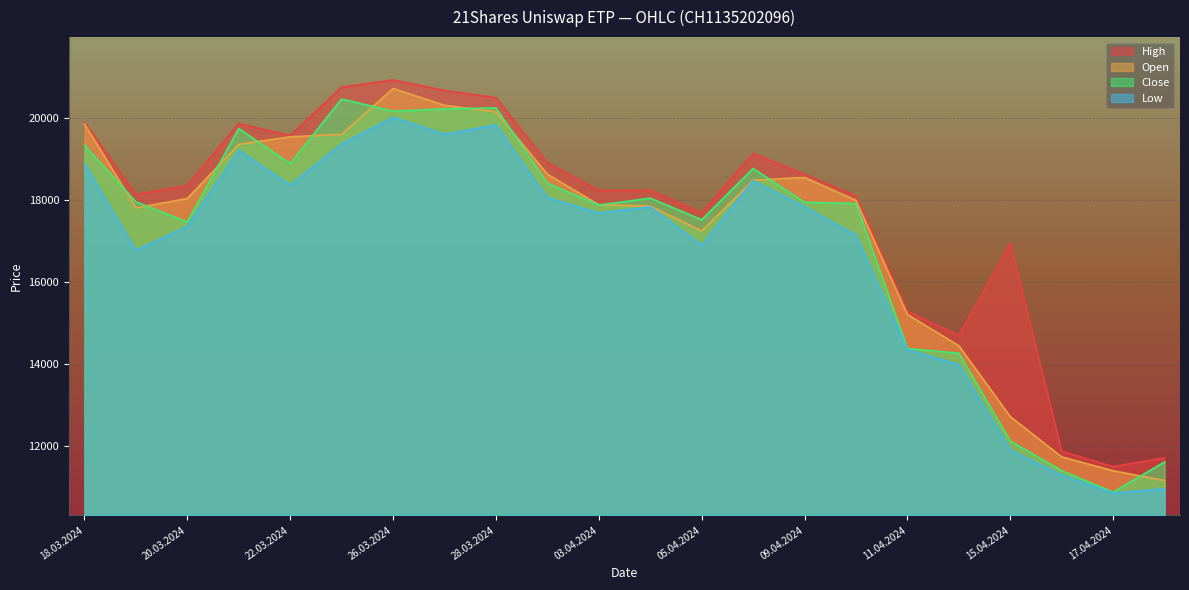

Which series changed the most between 20.03.2024 and 22.03.2024?

Open